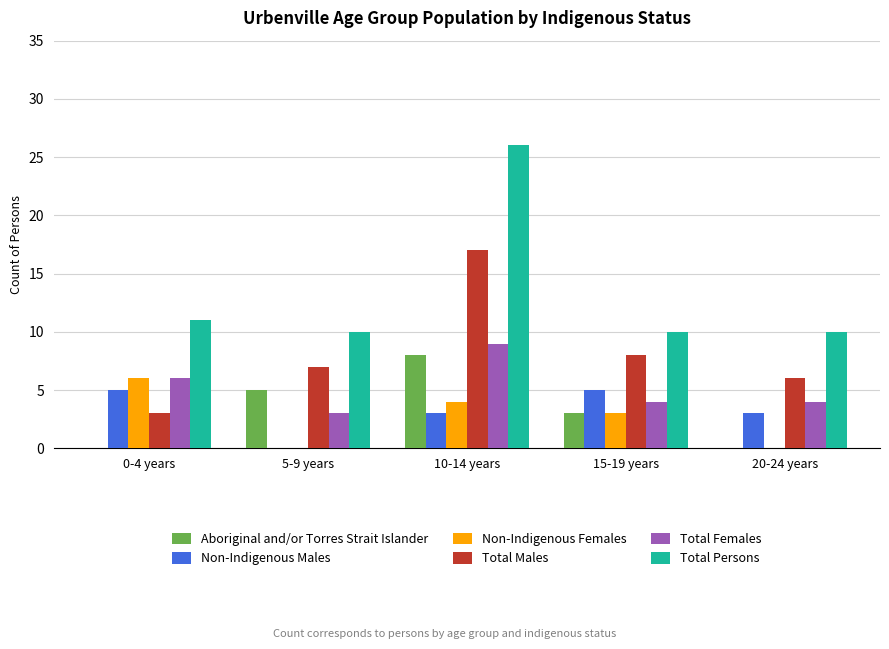

Which series has the largest total across all categories?

Total Persons